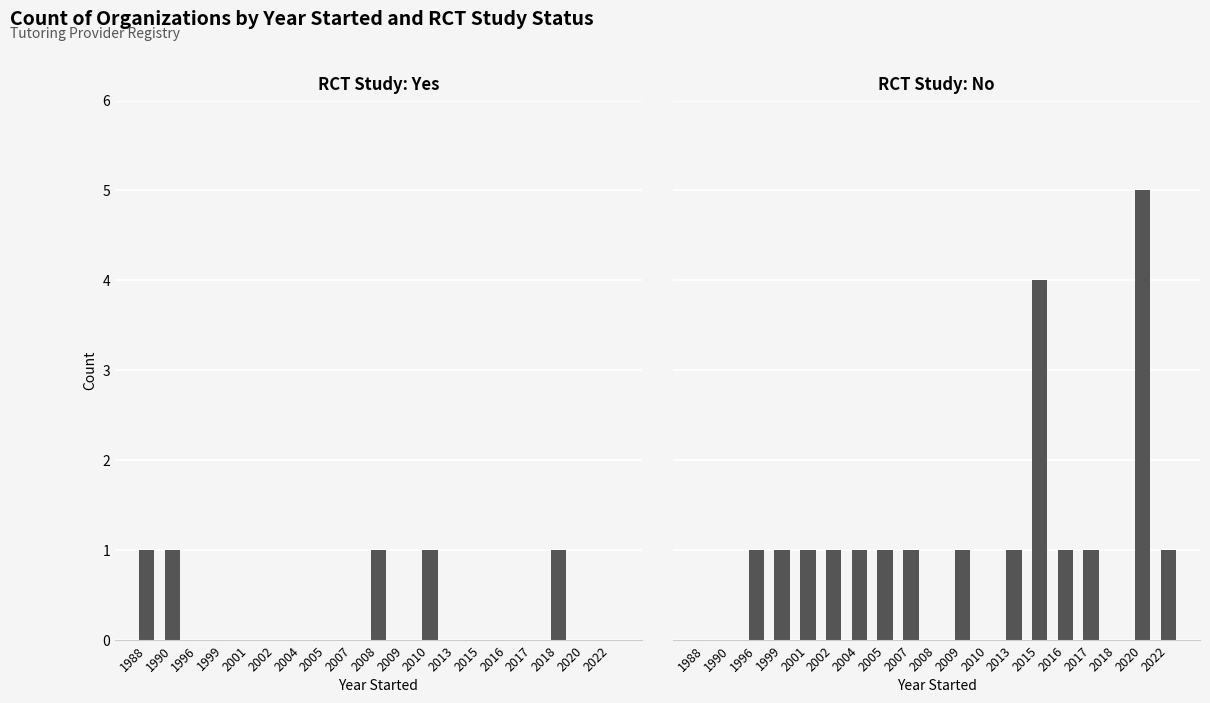

How many values in the Yes series exceed 0?

5